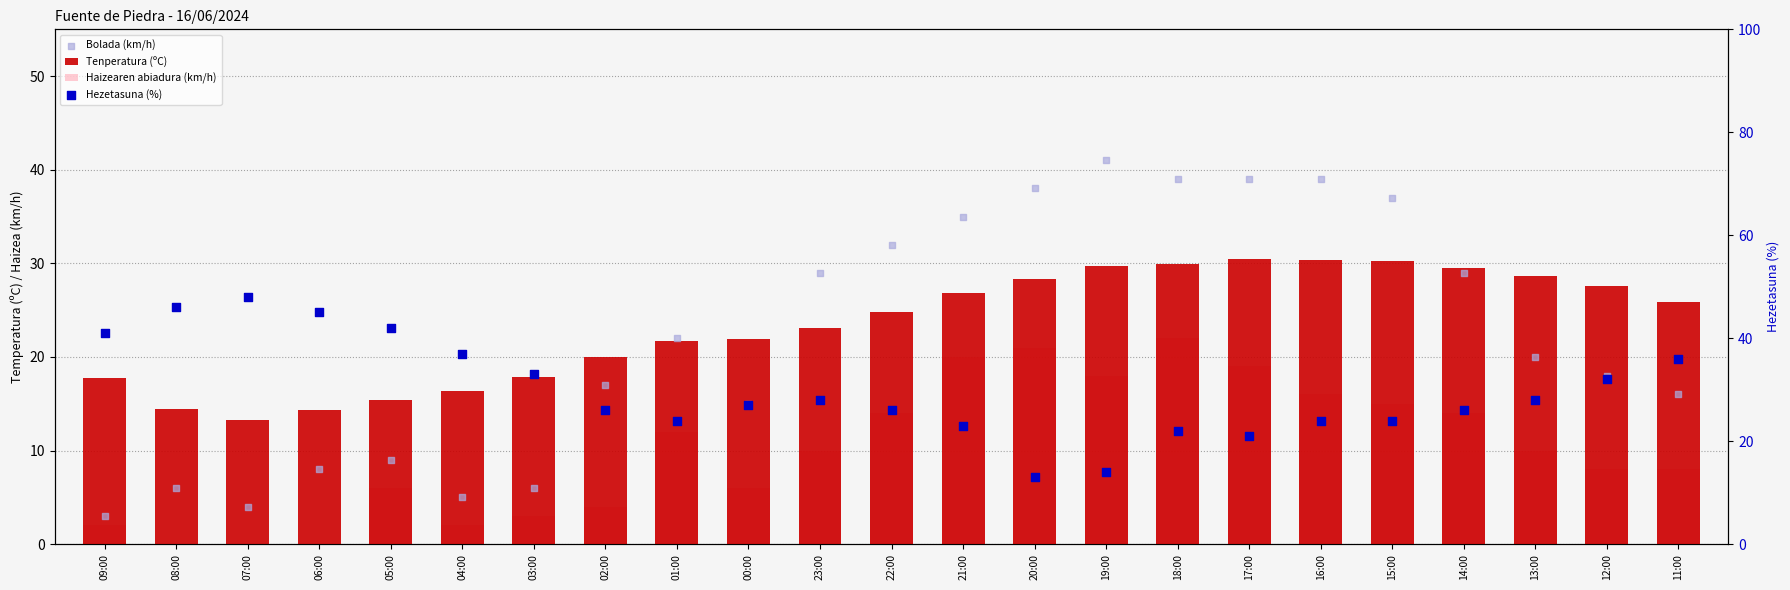

What is the total value across all series at 06:00?

67.3